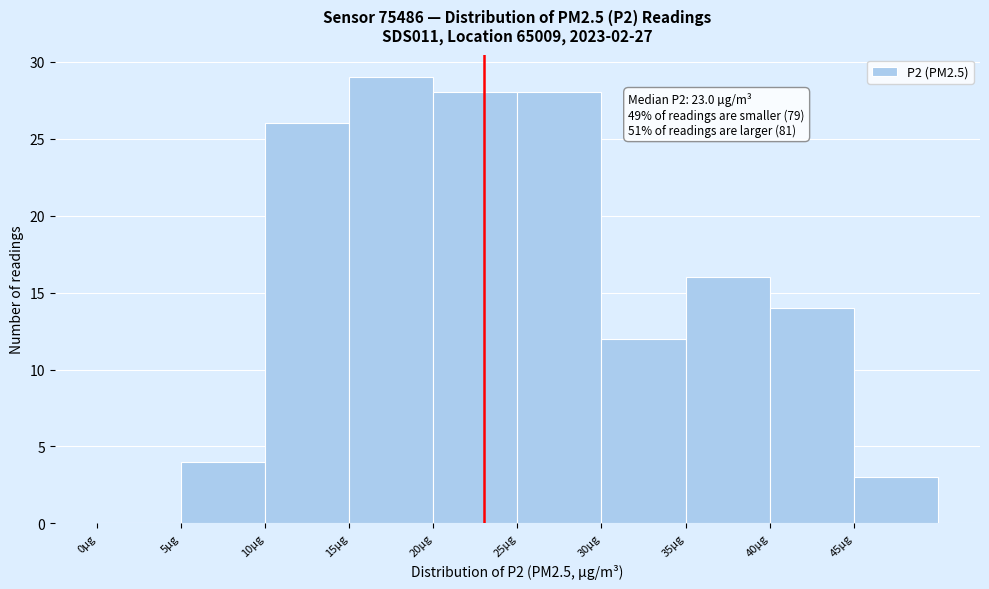

Over which range of the x-axis is the bar tallest?

15 to 20